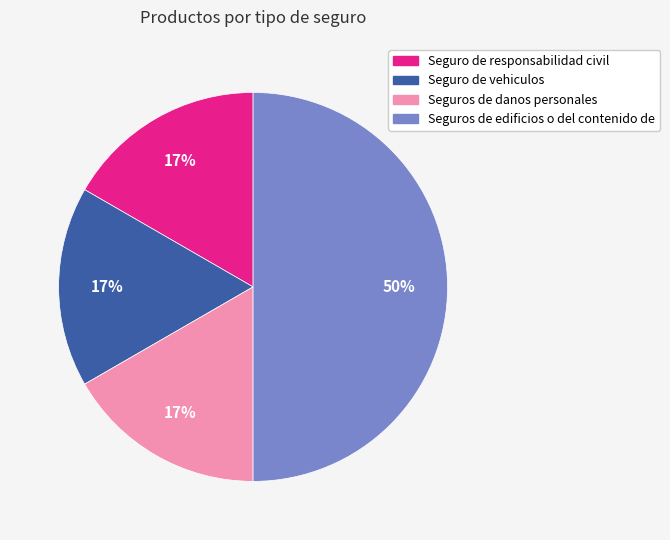

To the nearest percent, what is the difference between the Seguro de responsabilidad civil and Seguros de edificios o del contenido de slice percentages?

33%